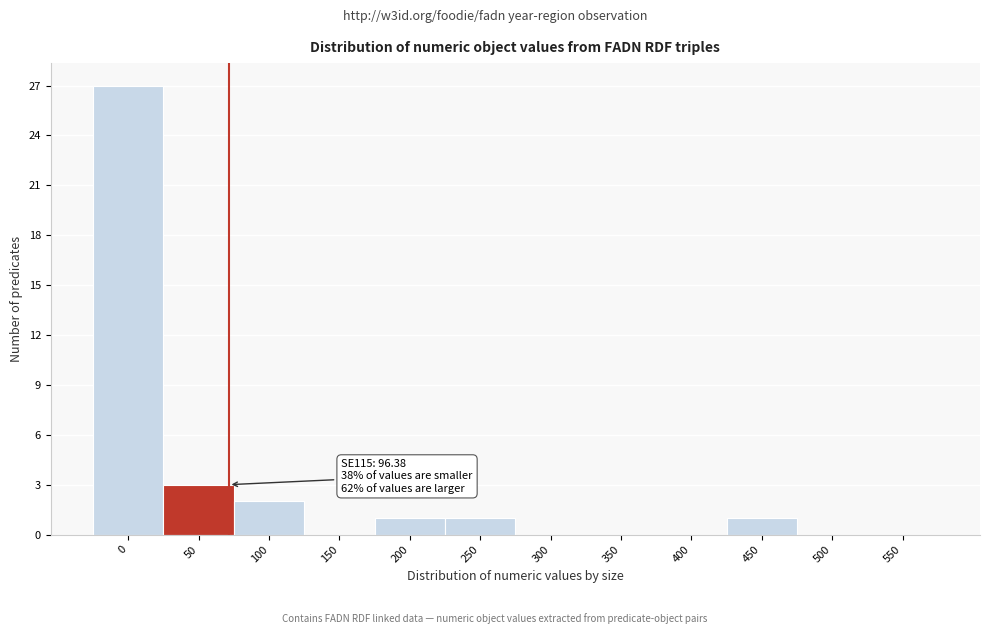

Reading right to left, what are all the values shown in this chart?

550=0	500=0	450=1	400=0	350=0	300=0	250=1	200=1	150=0	100=2	50=3	0=27